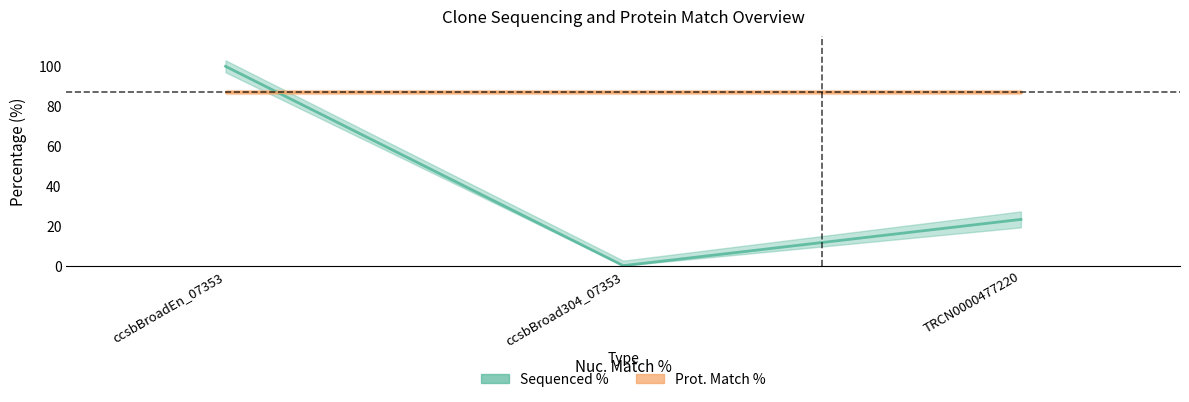

Which has a higher value, TRCN0000477220 or ccsbBroadEn_07353?

ccsbBroadEn_07353